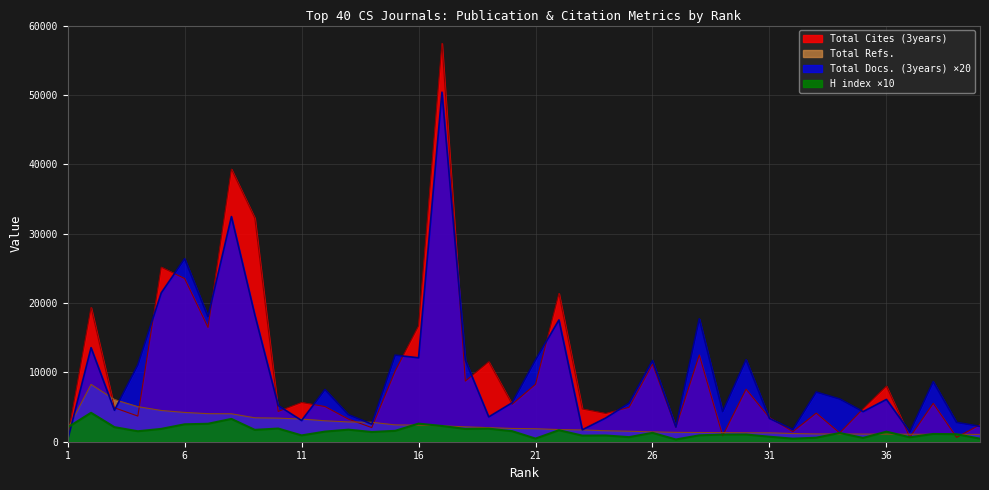

What is the sum of the Total Cites (3years) values at 12 and 21?

13354